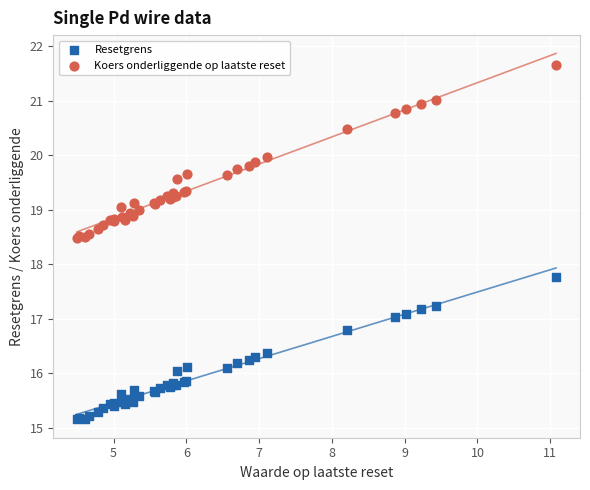

What are all the series names shown in the legend?

Resetgrens, Koers onderliggende op laatste reset